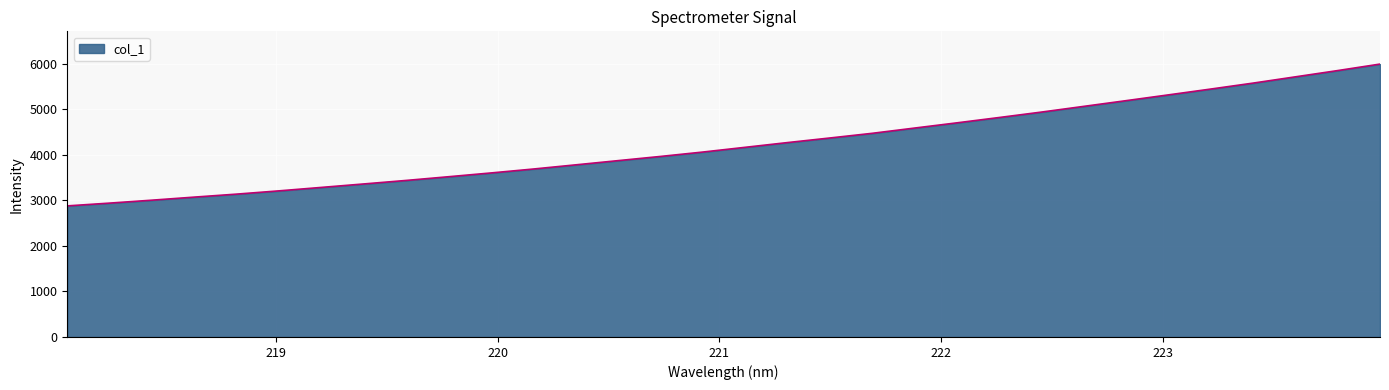

Reading left to right, extract all data points from this chart.

2878.8	2939.9	3004.5	3071.8	3137.7	3209.4	3284.9	3361.1	3438.2	3519.5	3602.4	3688.7	3780.4	3872.9	3964.9	4061.4	4165.4	4269.4	4370.2	4472.8	4588.1	4702.7	4819.9	4939.4	5064.7	5190.1	5317.1	5444.9	5575.5	5713.1	5850.6	5993.2